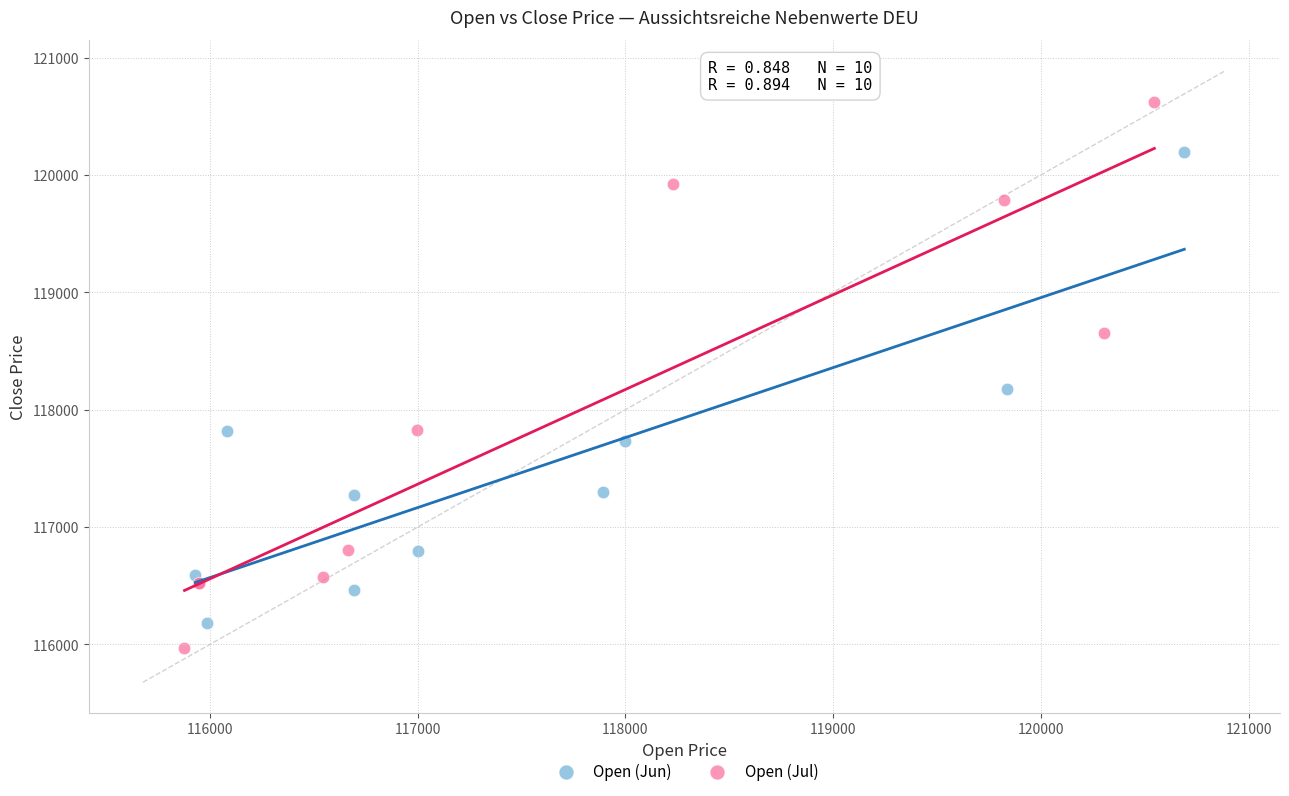

Which series reaches the maximum Y coordinate?

Open (Jul)